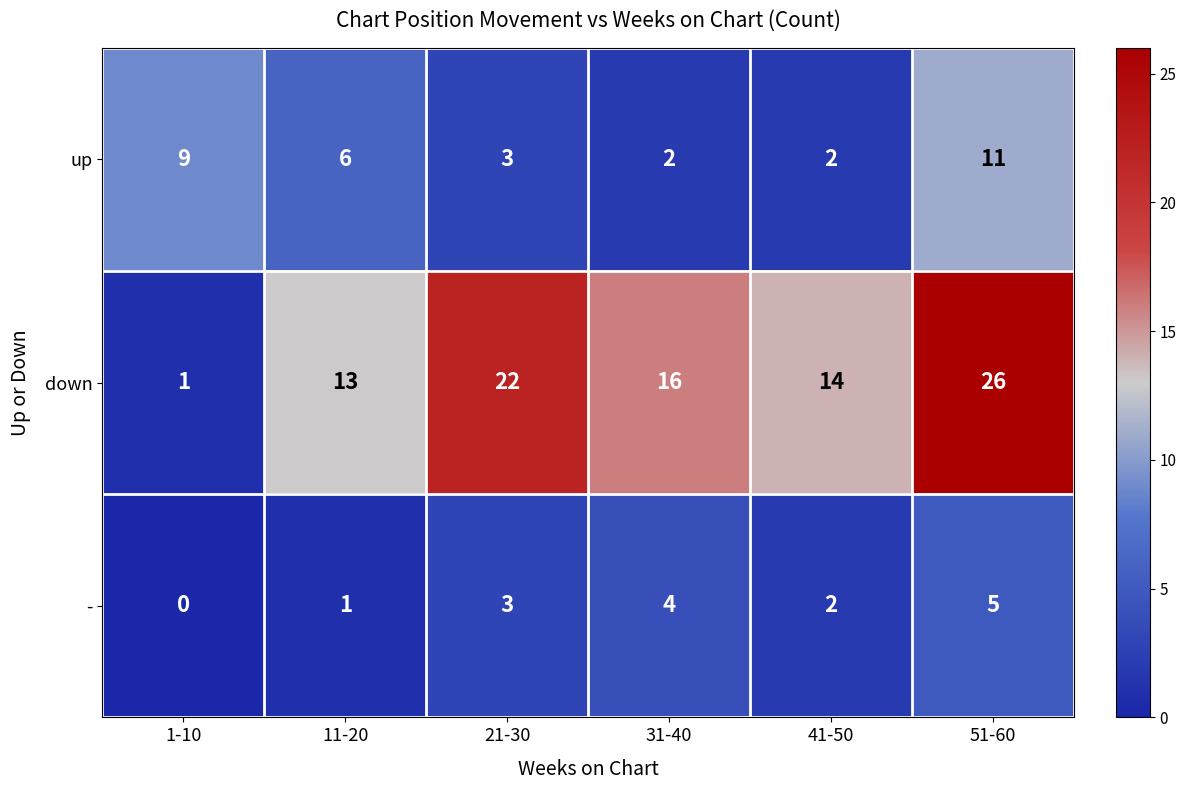

Which series has the widest spread of values?

down